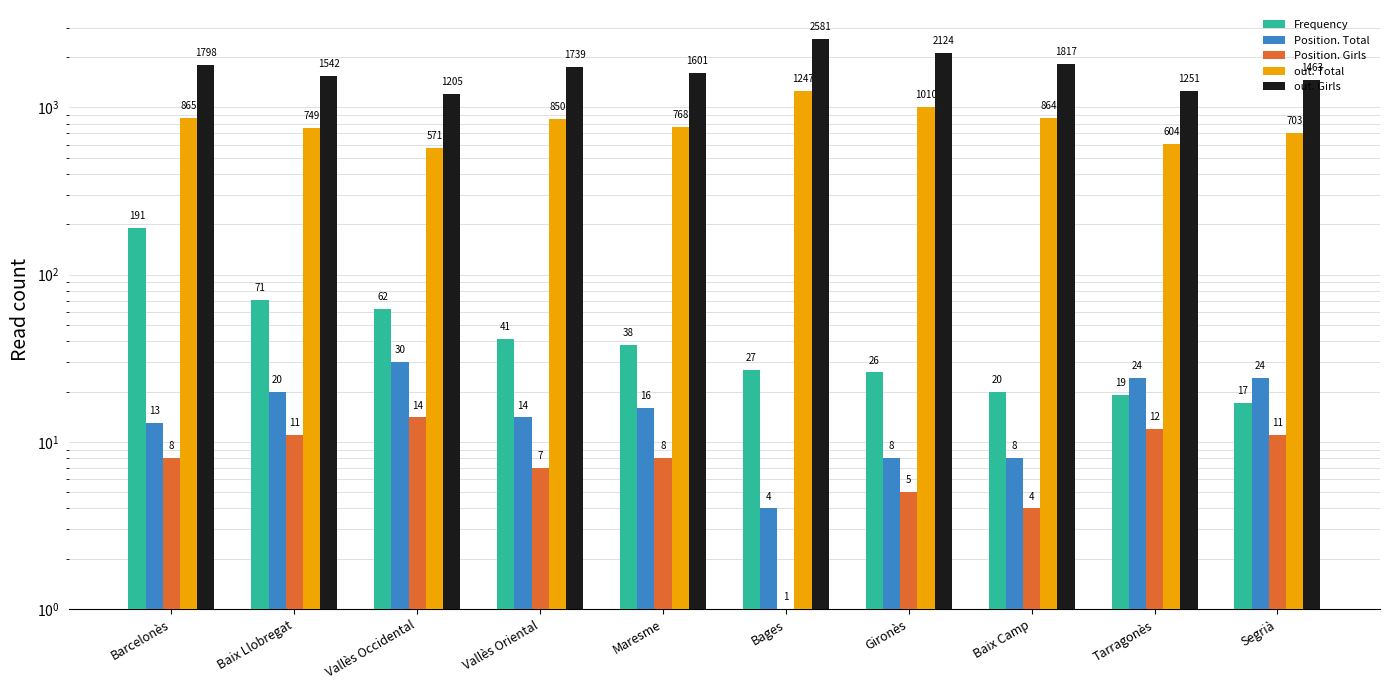

Rank the categories by Position. Girls value from highest to lowest.

Vallès Occidental, Tarragonès, Baix Llobregat, Segrià, Barcelonès, Maresme, Vallès Oriental, Gironès, Baix Camp, Bages